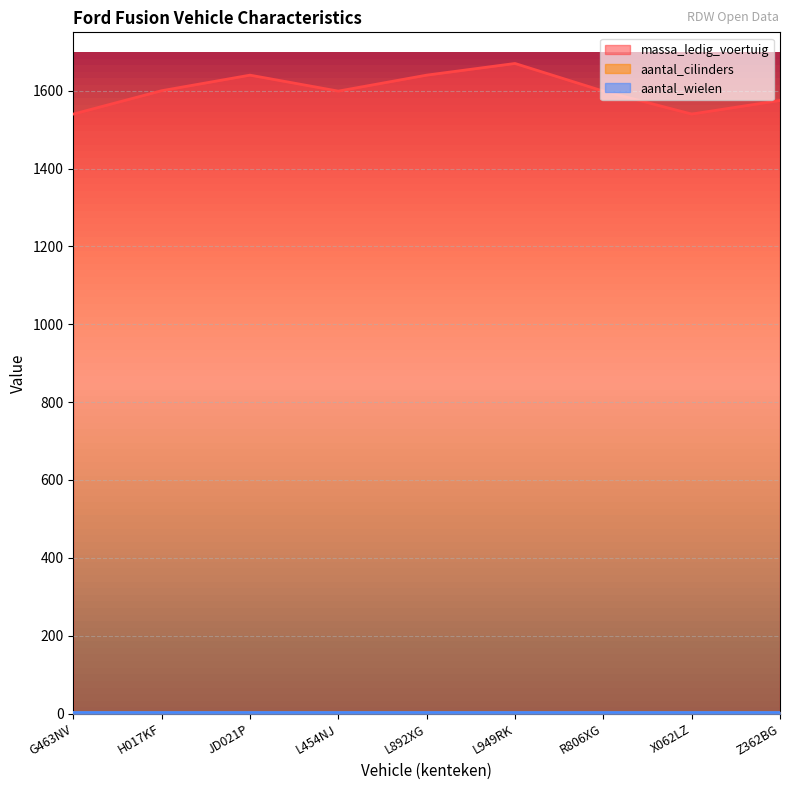

How many data points in massa_ledig_voertuig are less than 1599?

3